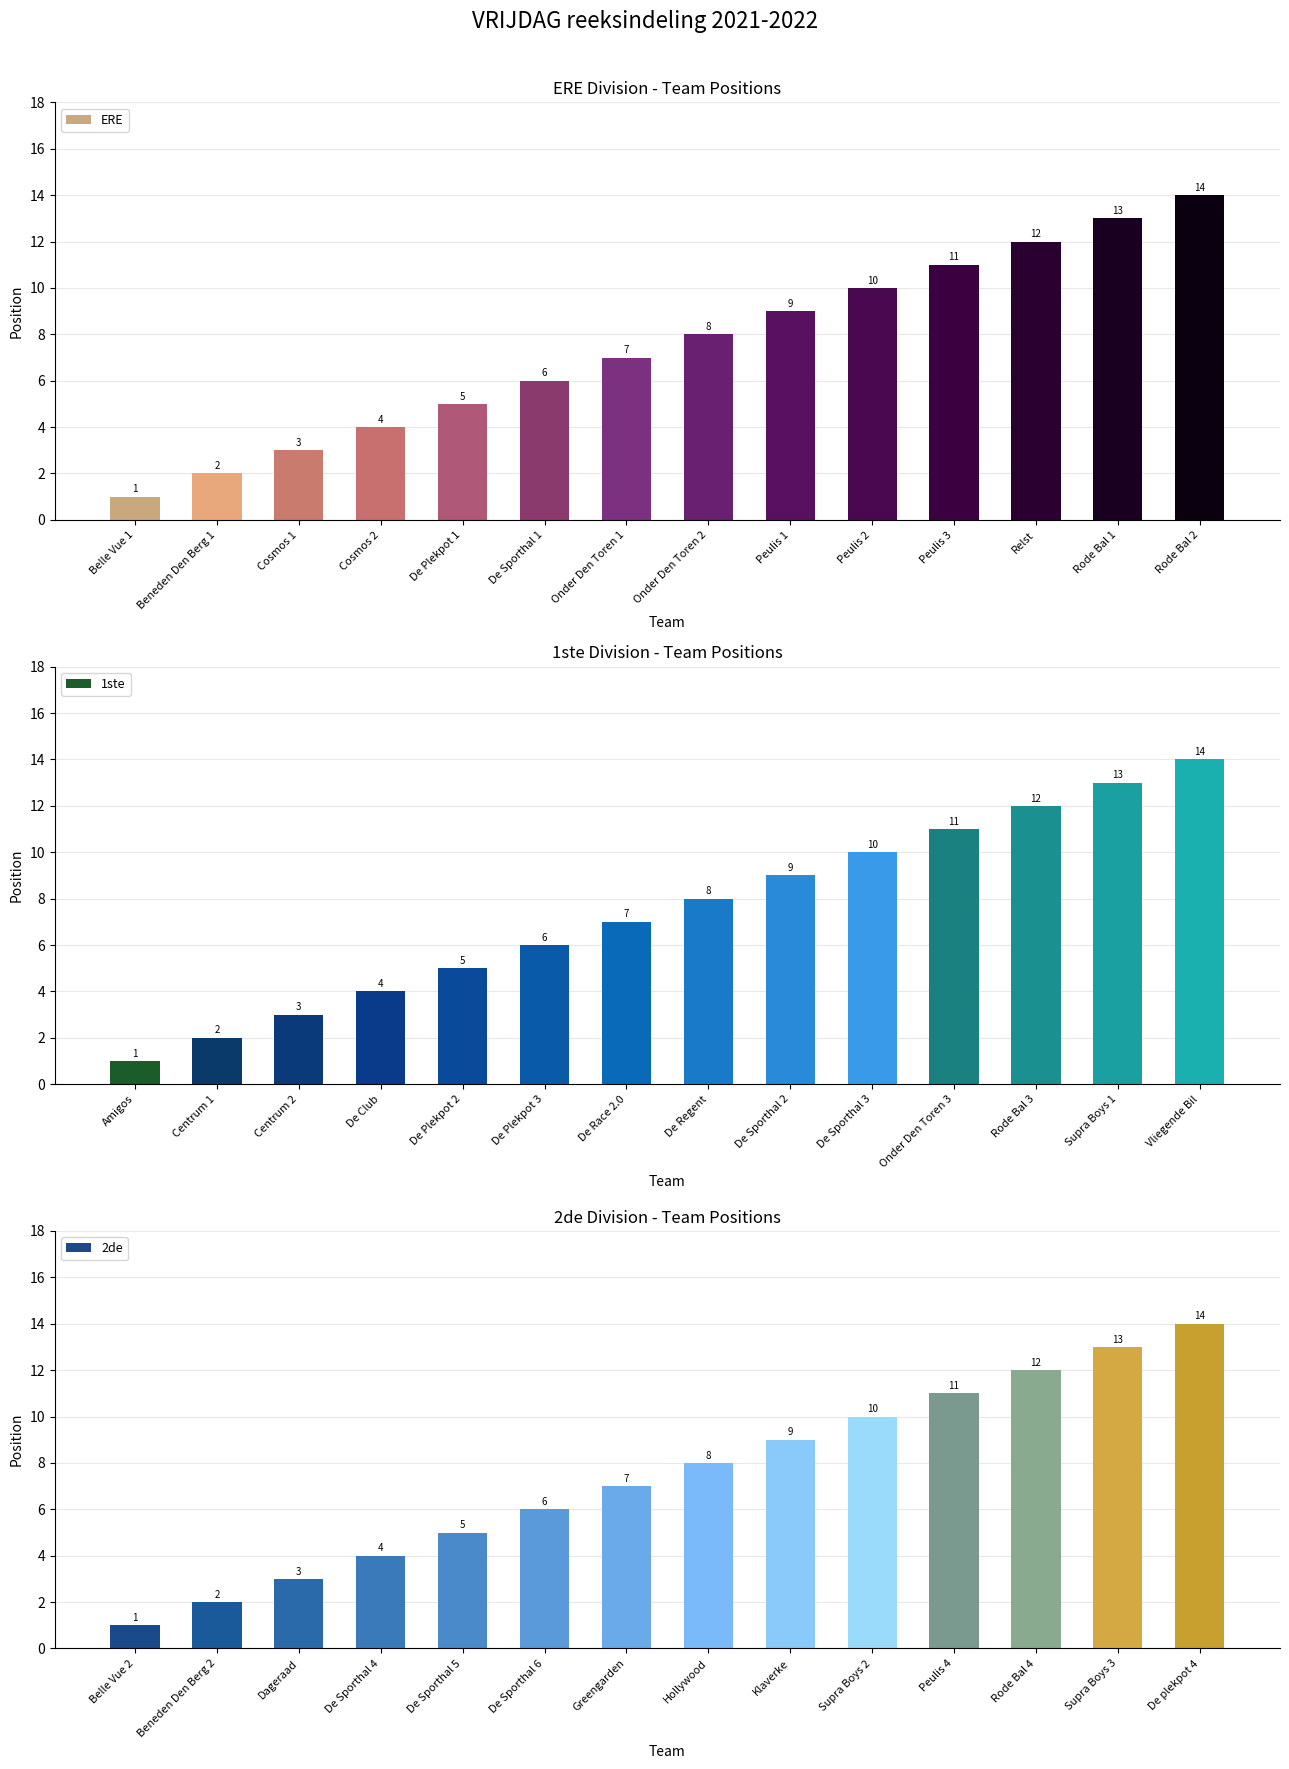

What is the difference between the ERE values at Belle Vue 1 and Cosmos 2?

3